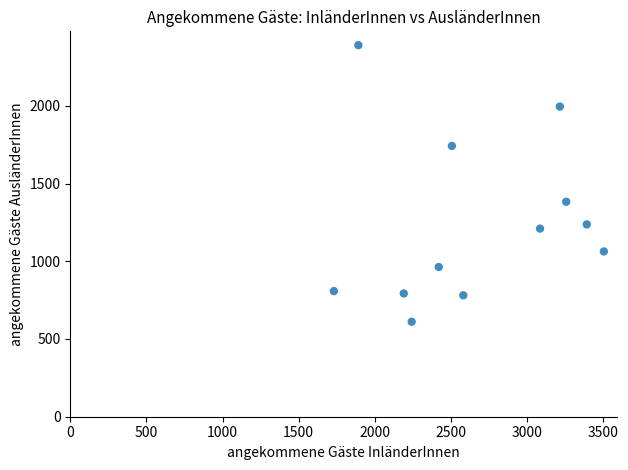

What Y value in the scatter plot is closest to 1500?

1383